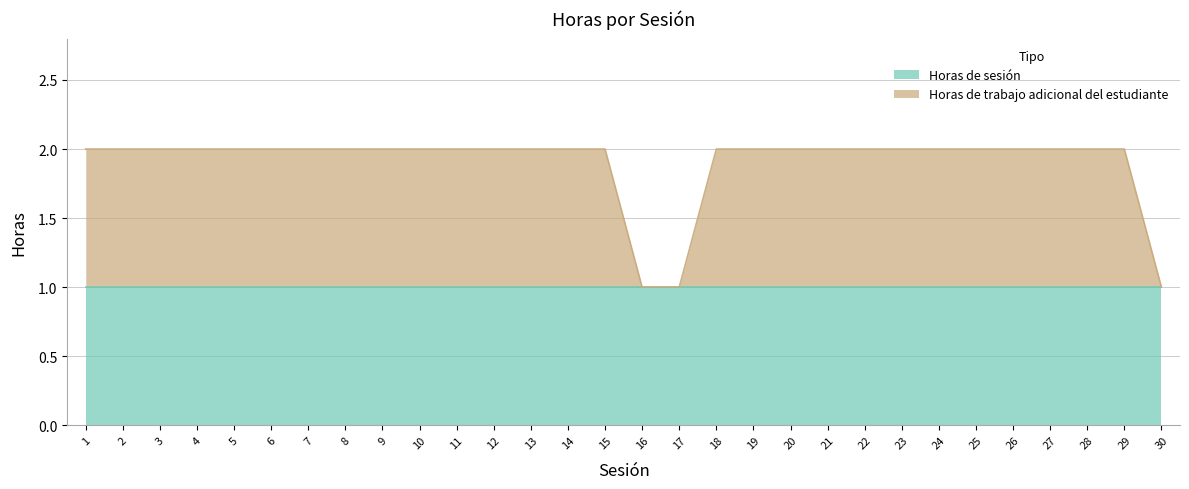

True or false: the data has more than 0 interior local peaks.

False